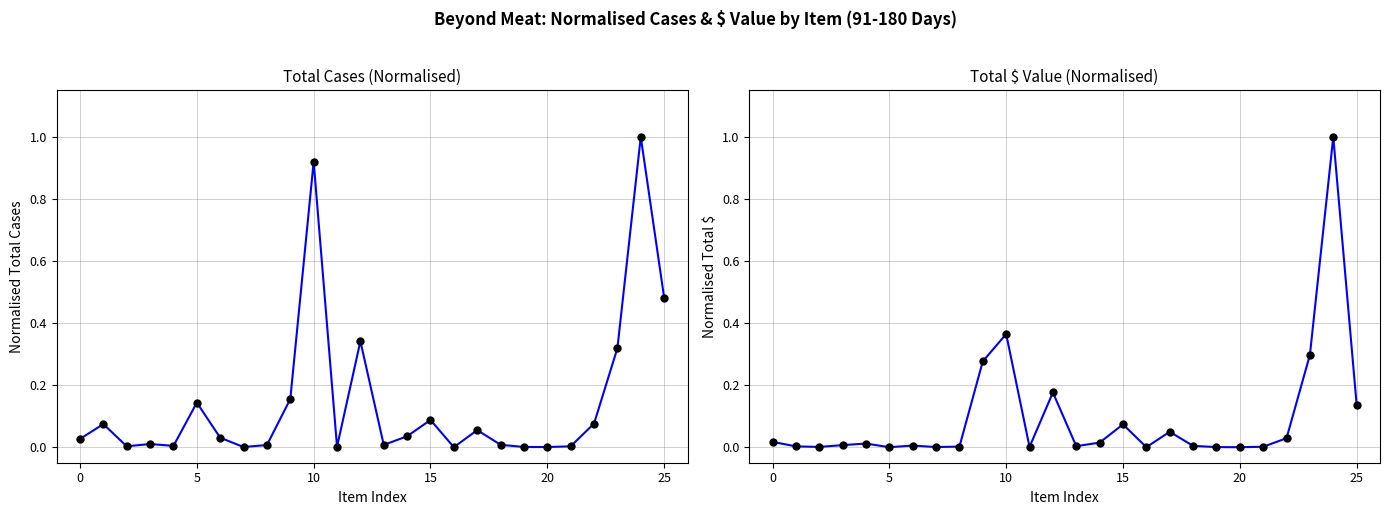

Which series has the largest range (max minus min)?

Total $ (91-180)